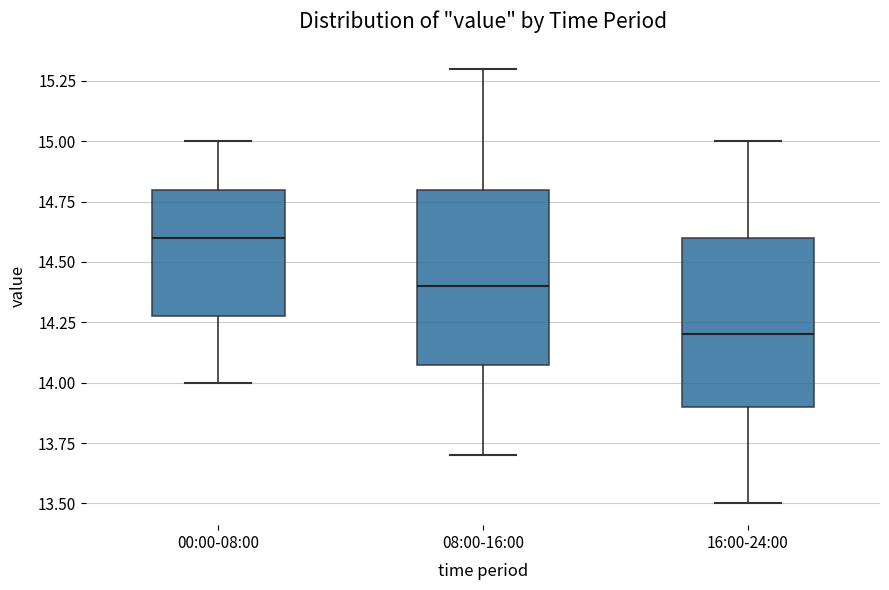

Where is the upper edge of the box for 08:00-16:00 on the y-axis? The values are not printed on the chart, so give them approximately, as read against the axis.

14.8